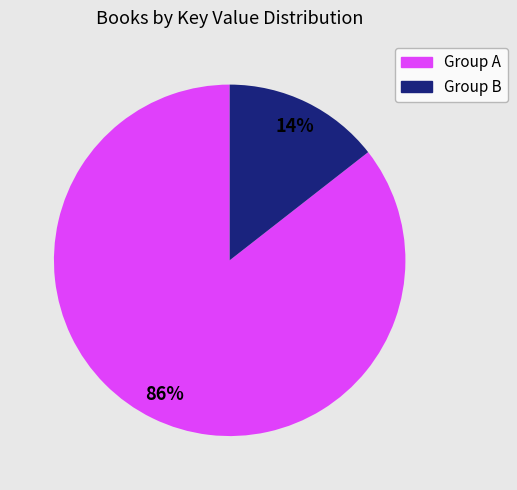

To the nearest percent, what is the average slice percentage?

50%